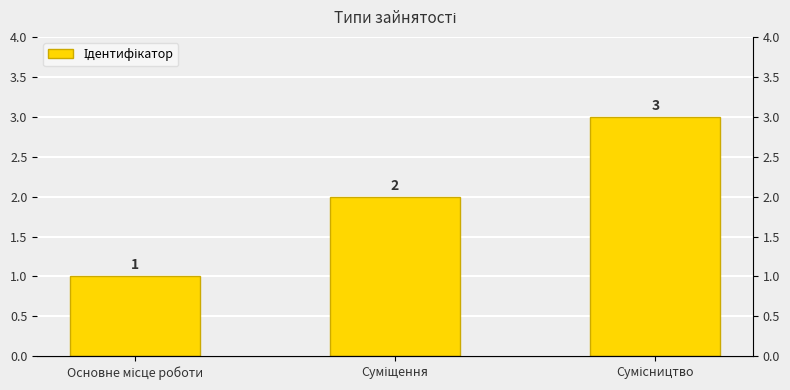

Are the bars grouped side by side (vs. stacked)?

No